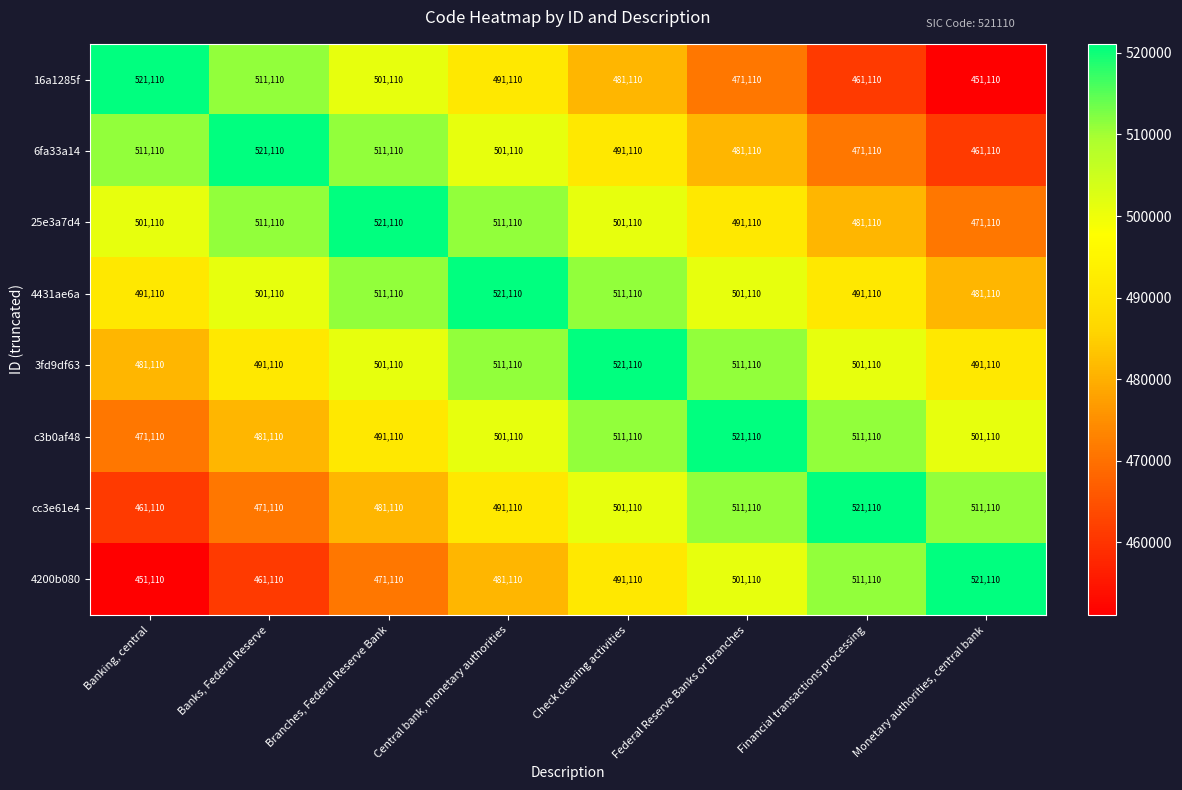

True or false: 4431ae6a has a value of 521110 at Central bank, monetary authorities.

True